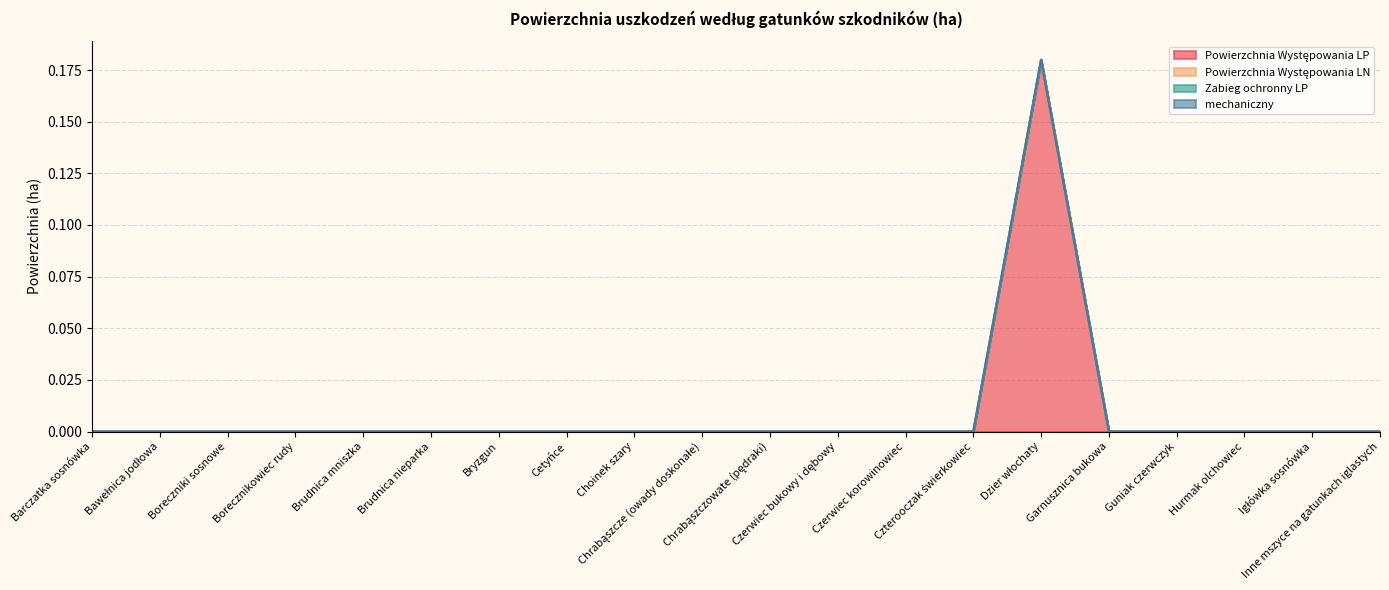

Which series has the largest total across all categories?

Powierzchnia Występowania LP